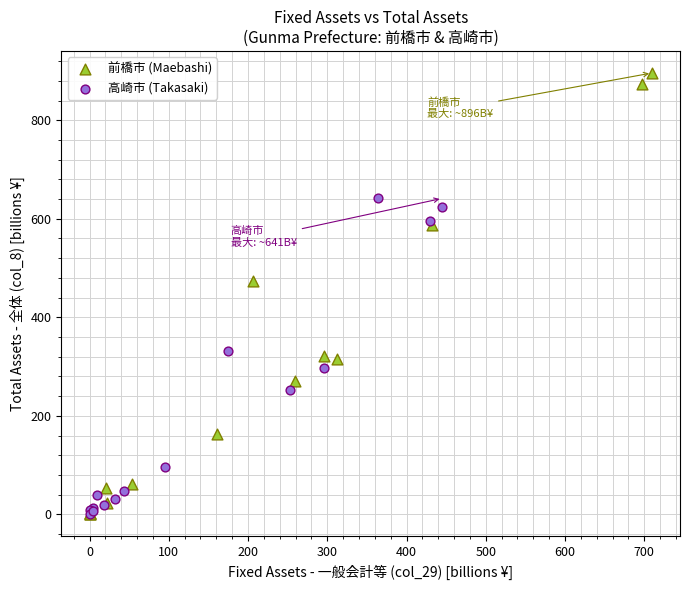

Which series has the largest Y range (max minus min)?

前橋市 (Maebashi)